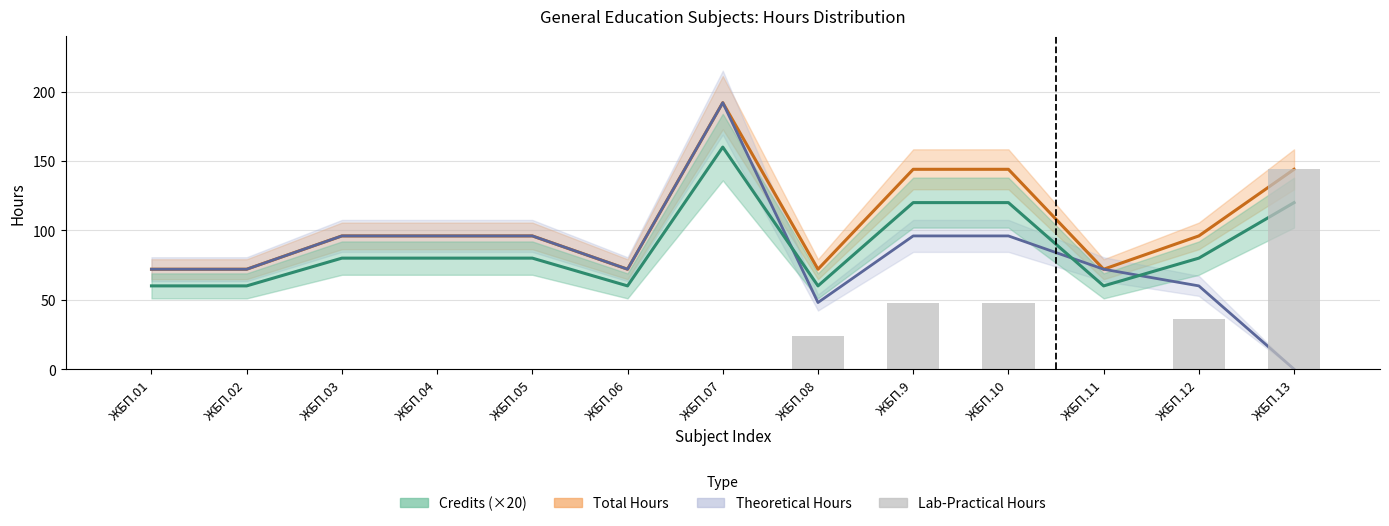

What is the difference between the second highest and minimum values?

48